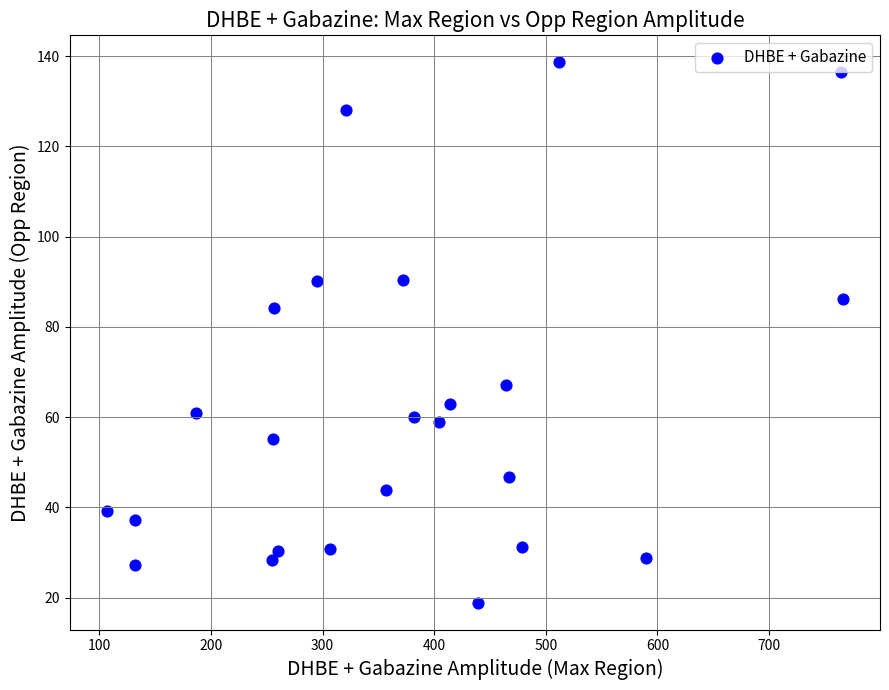

What is the range of Y values (max minus min)?

119.7